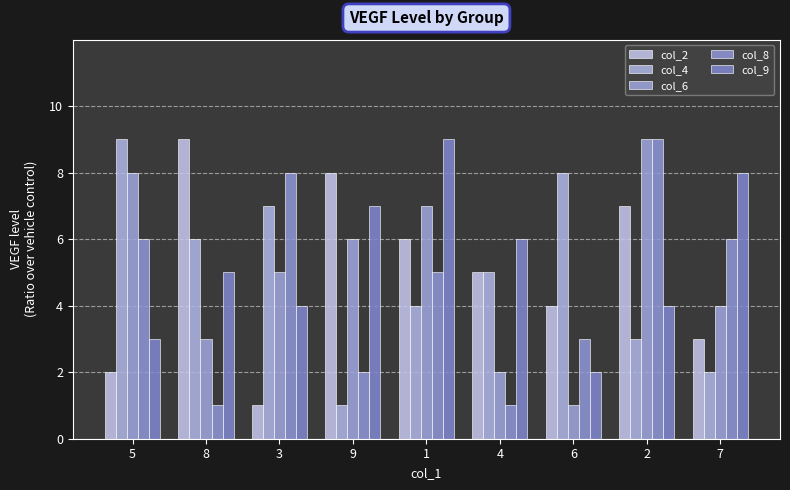

Read the col_2 value at 3.

1